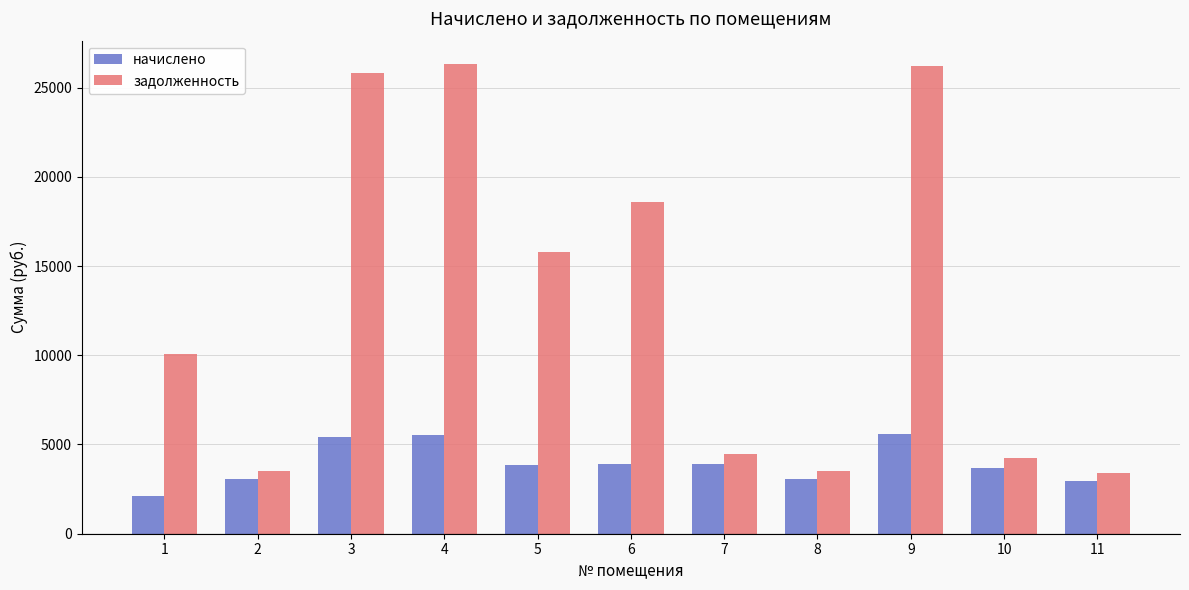

Is the value of задолженность at 3 greater than the value of начислено at 1?

Yes